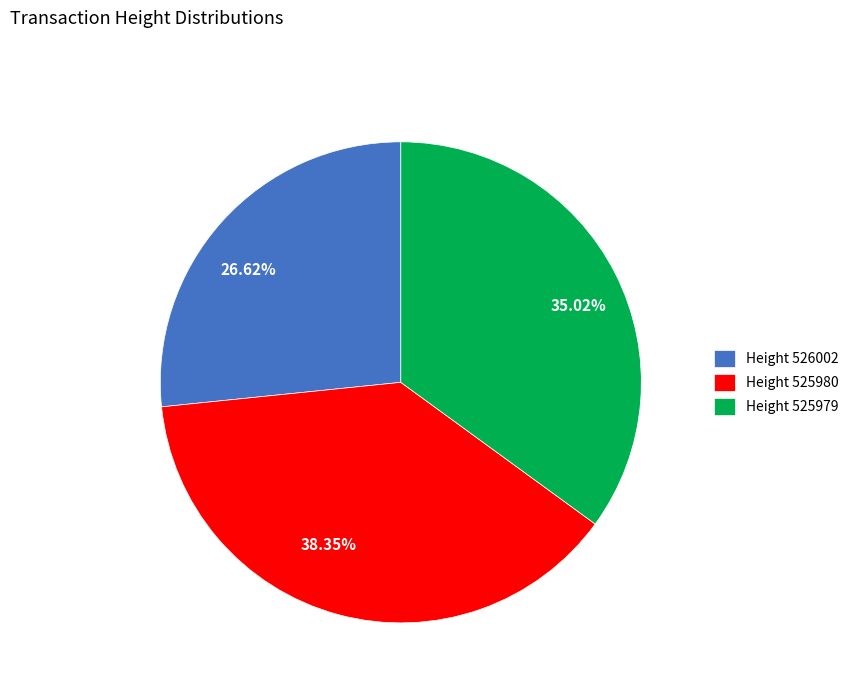

Is there any slice that represents more than half of the pie?

No